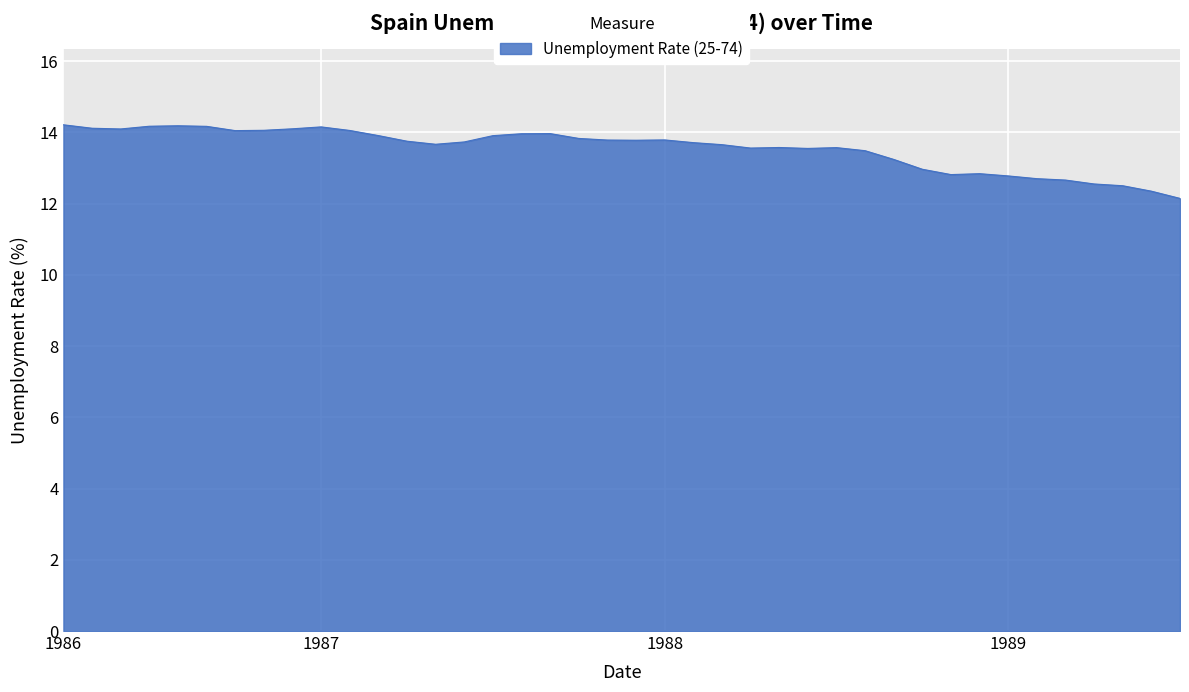

What is the maximum value shown in the chart?

14.2